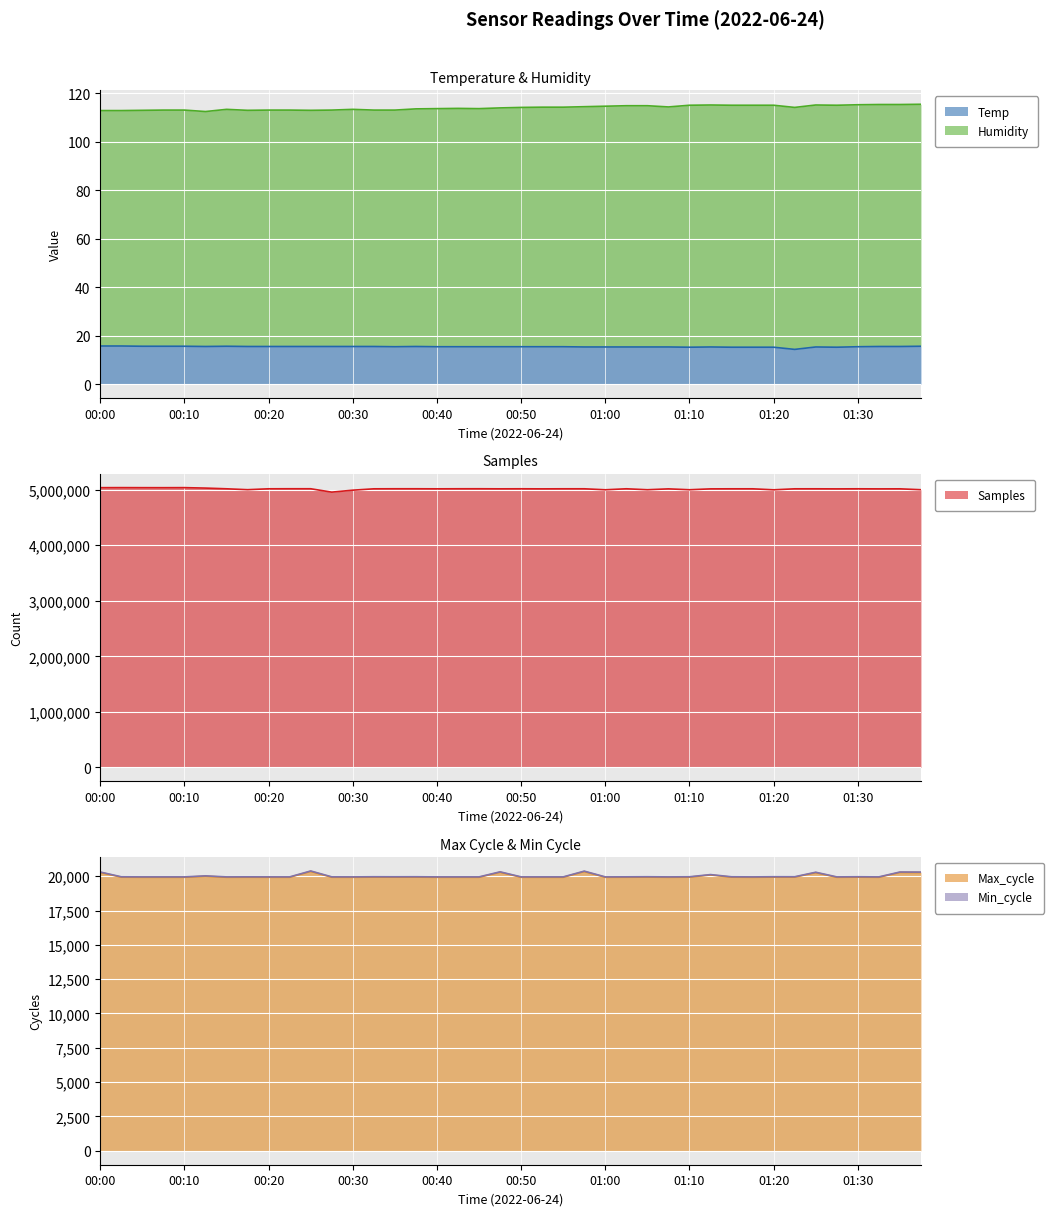

True or false: Humidity and Temp cross at least once.

False